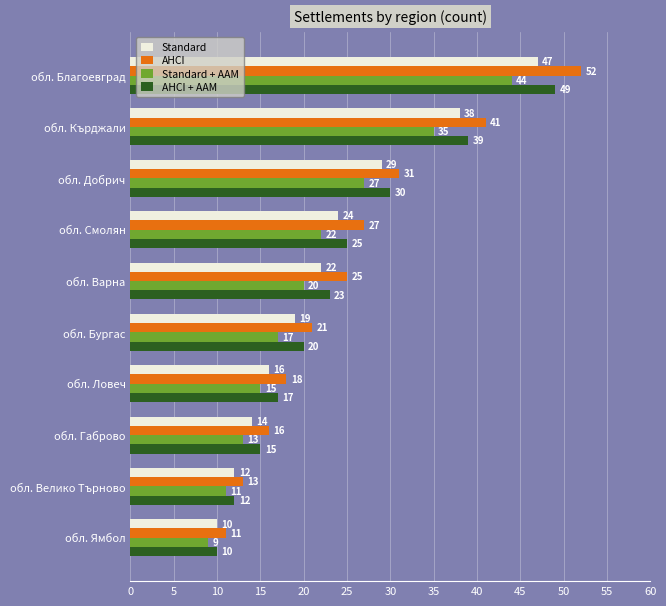

How many data points does each series have?

10